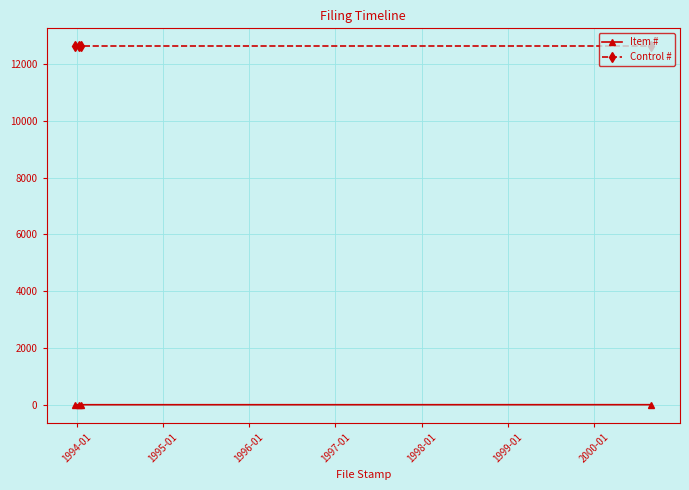

At how many categories does at least one series exceed 12346?

4